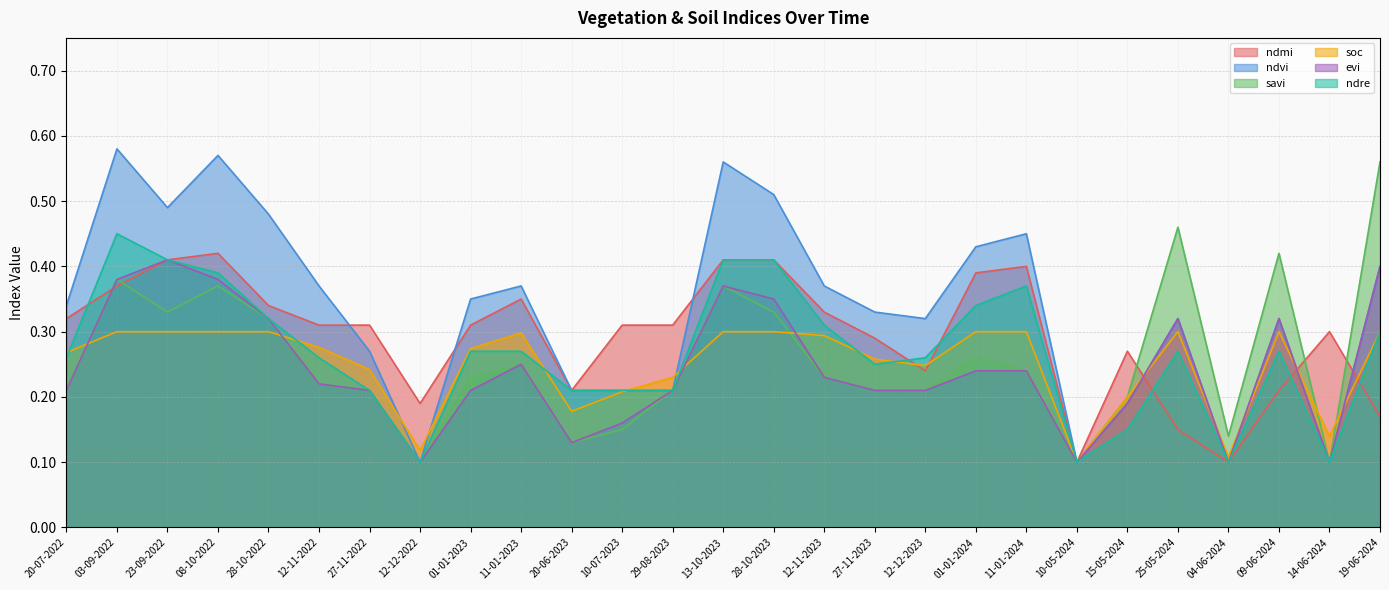

The ndmi series shows 0.1 at 03-09-2022. True or false?

False